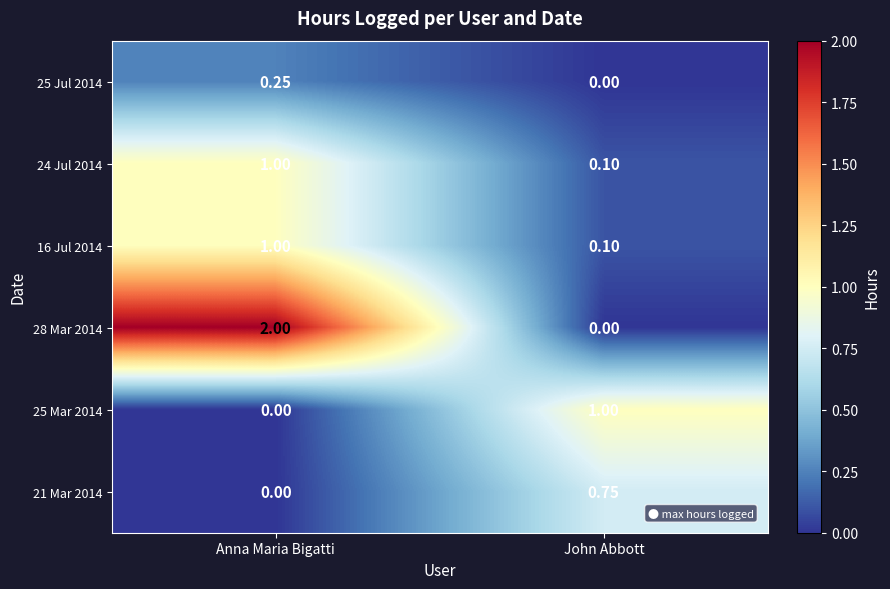

At which label does 28 Mar 2014 reach its minimum?

John Abbott